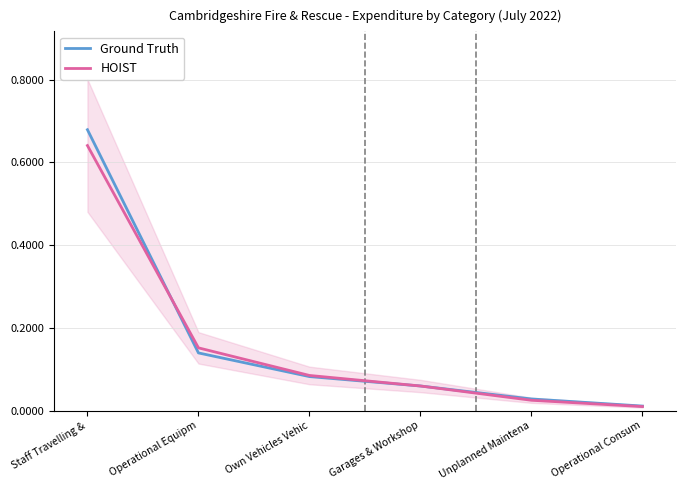

Which series has the widest spread of values?

Ground Truth